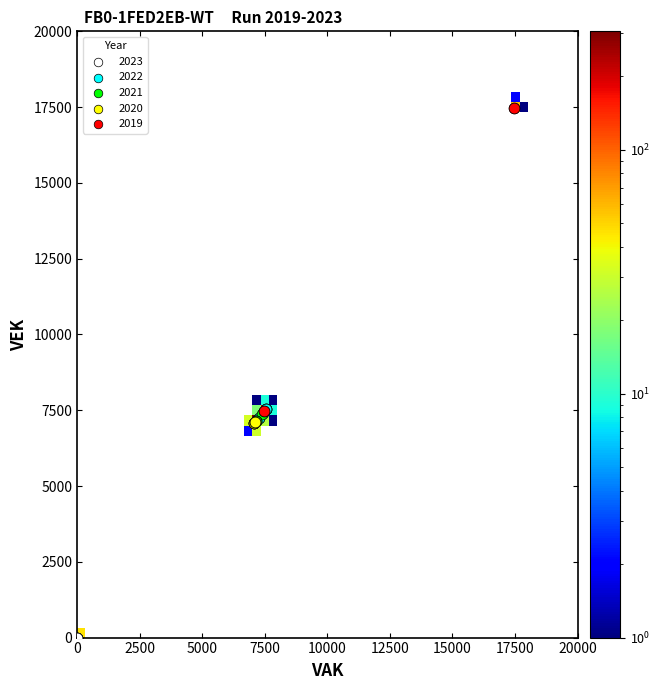

Which series contains the highest Y value?

2019